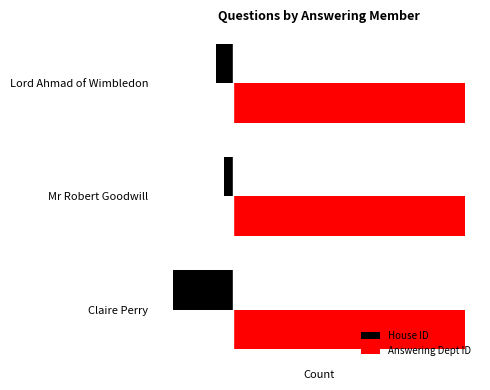

What are all the series names shown in the legend?

House ID, Answering Dept ID